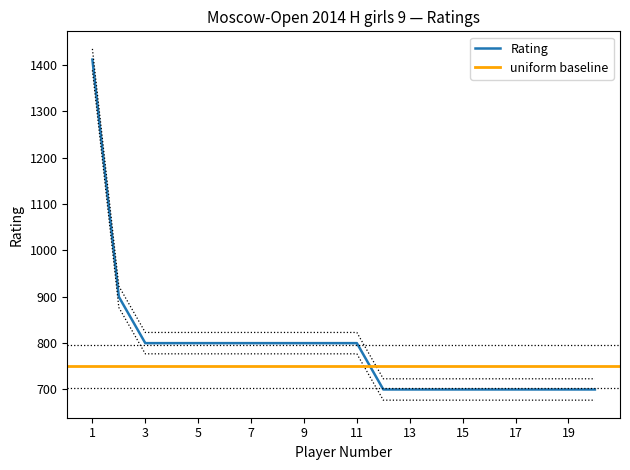

What is the value of the 4th point from the left?

800